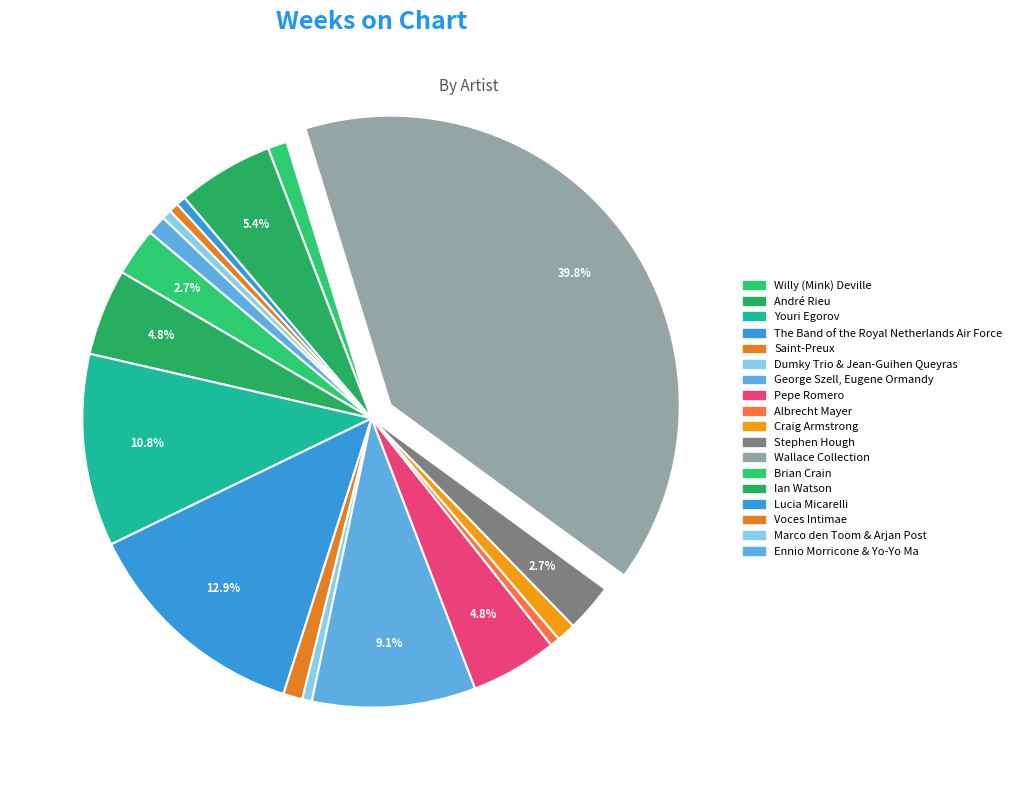

Does any single category account for the majority?

No